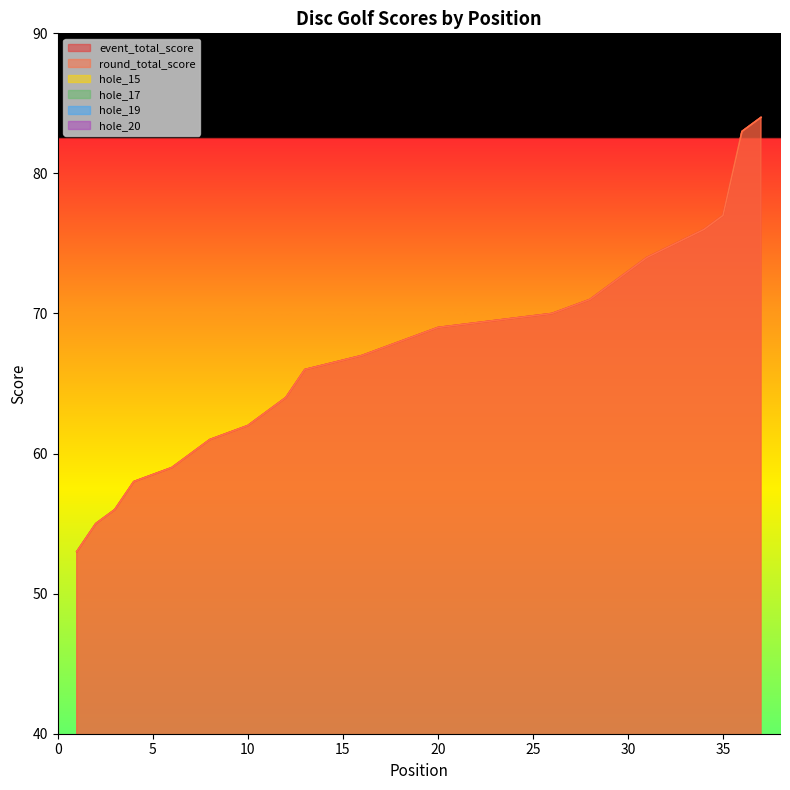

Which series has the largest range (max minus min)?

event_total_score